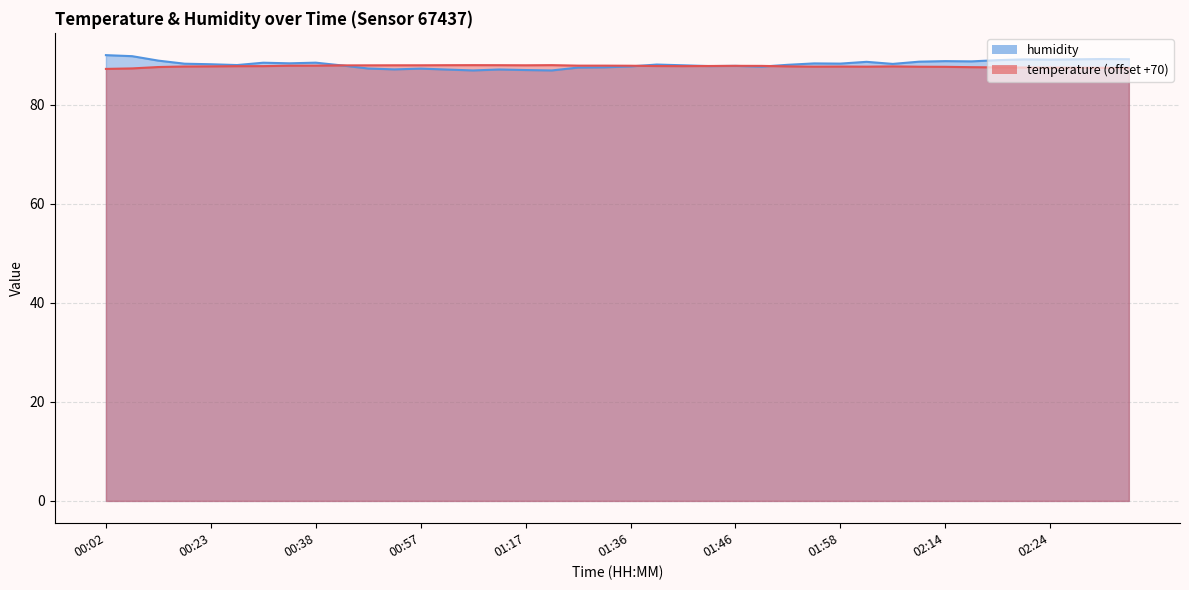

What is the label of the 35th point from the right?

00:26